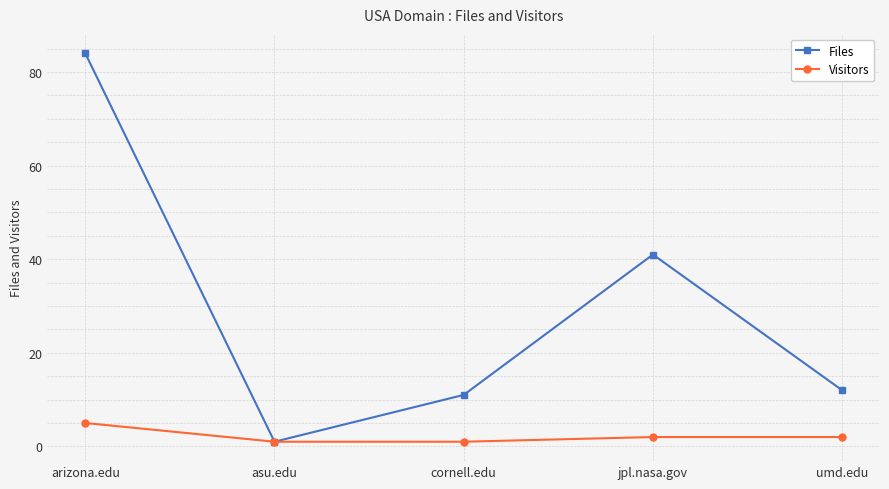

List the series in order of their peak value, lowest first.

Visitors, Files